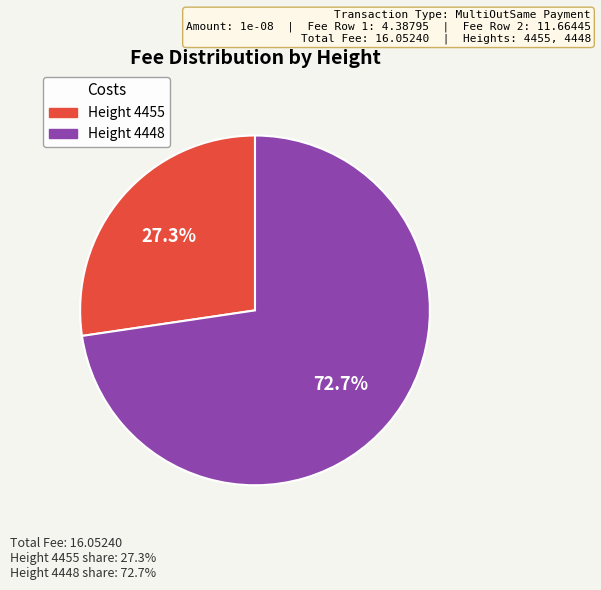

Is there a majority slice in this chart?

Yes